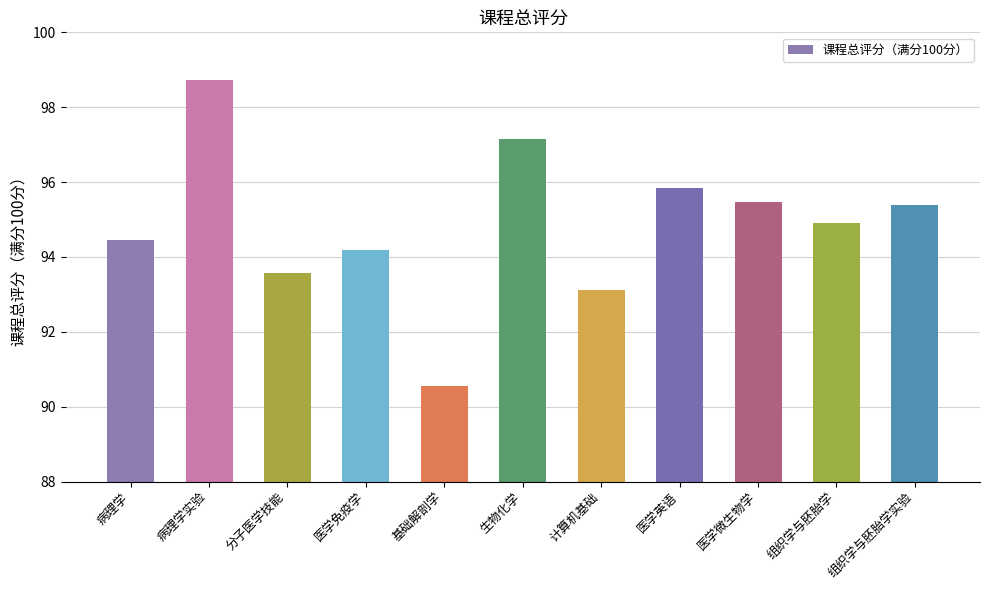

The value at 组织学与胚胎学实验 is 95.4. True or false?

True